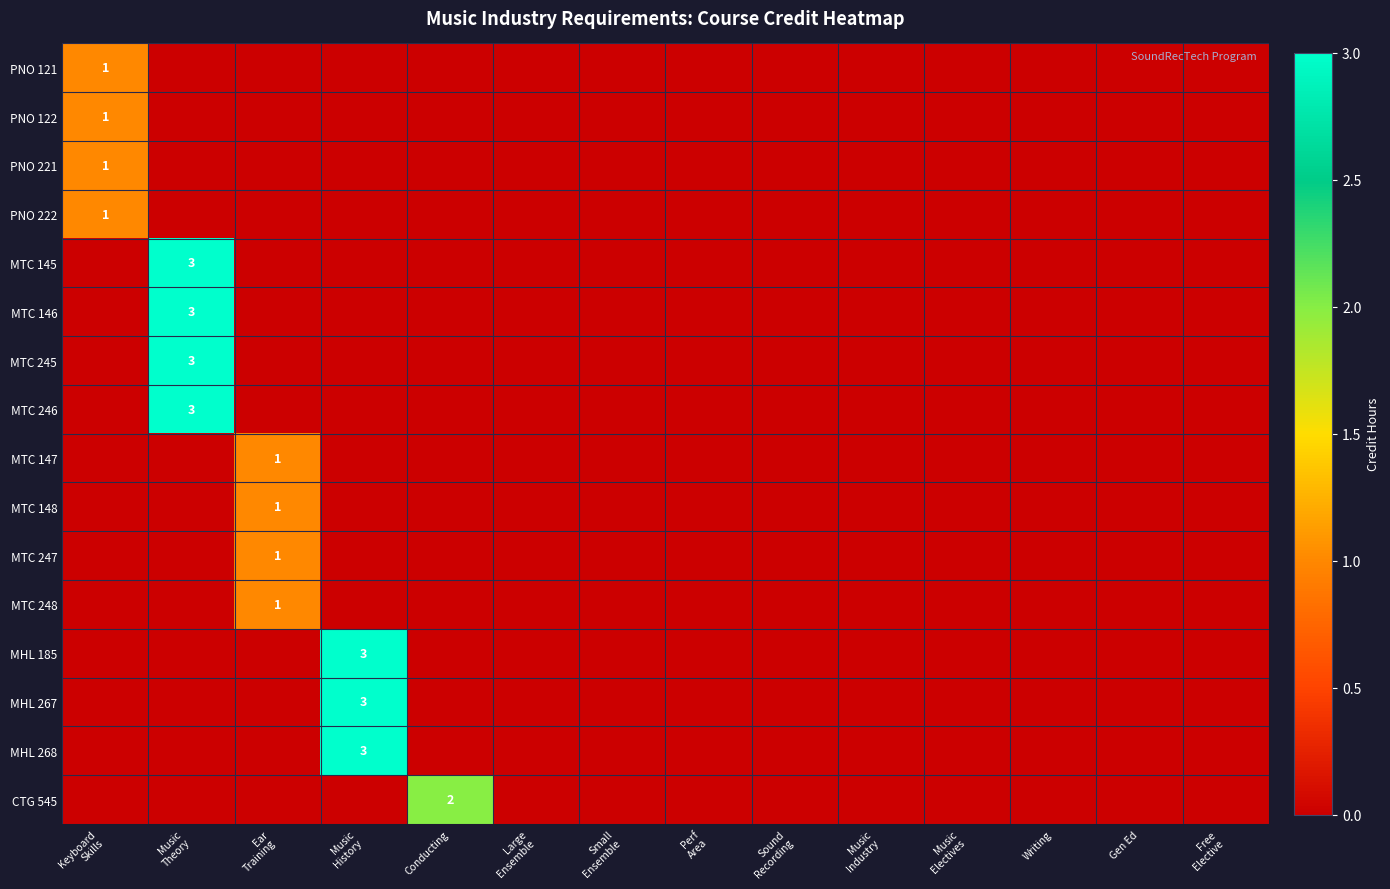

Rank the series by their maximum value, from lowest to highest.

PNO 121, PNO 122, PNO 221, PNO 222, MTC 147, MTC 148, MTC 247, MTC 248, CTG 545, MTC 145, MTC 146, MTC 245, MTC 246, MHL 185, MHL 267, MHL 268